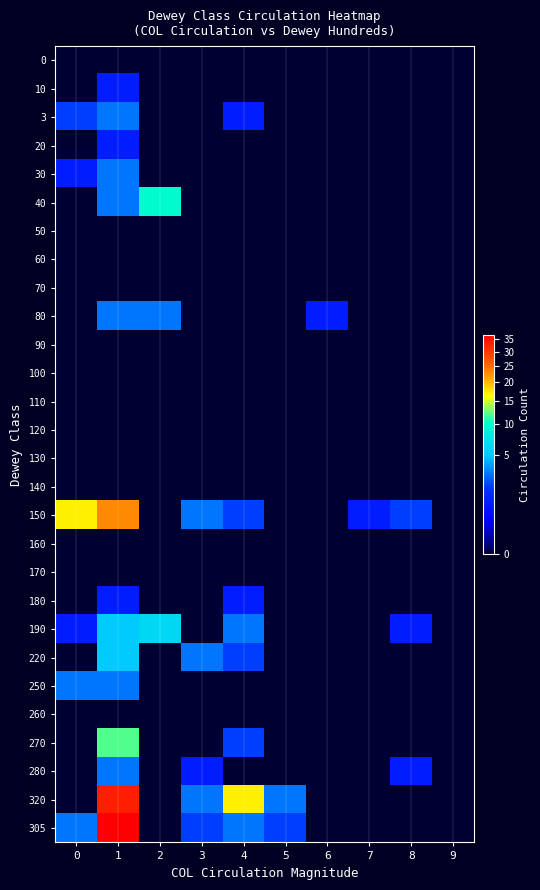

Which series has the widest spread of values?

305